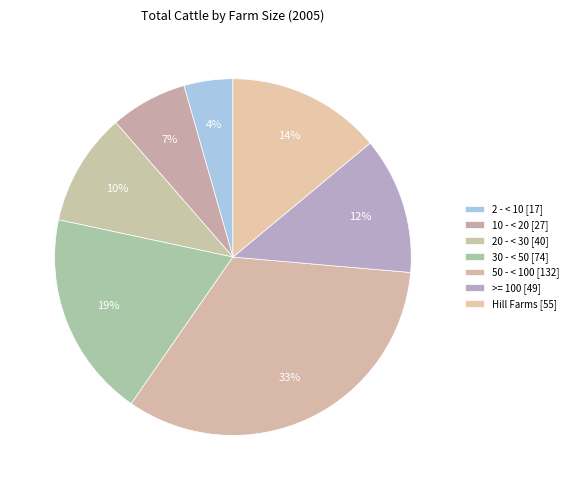

Is 2 - < 10 the majority of the pie?

No